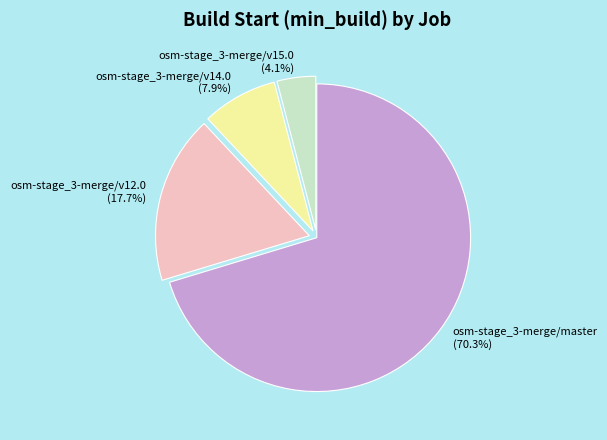

What is the ratio of the value at osm-stage_3-merge/v15.0 to the value at osm-stage_3-merge/master?

0.1